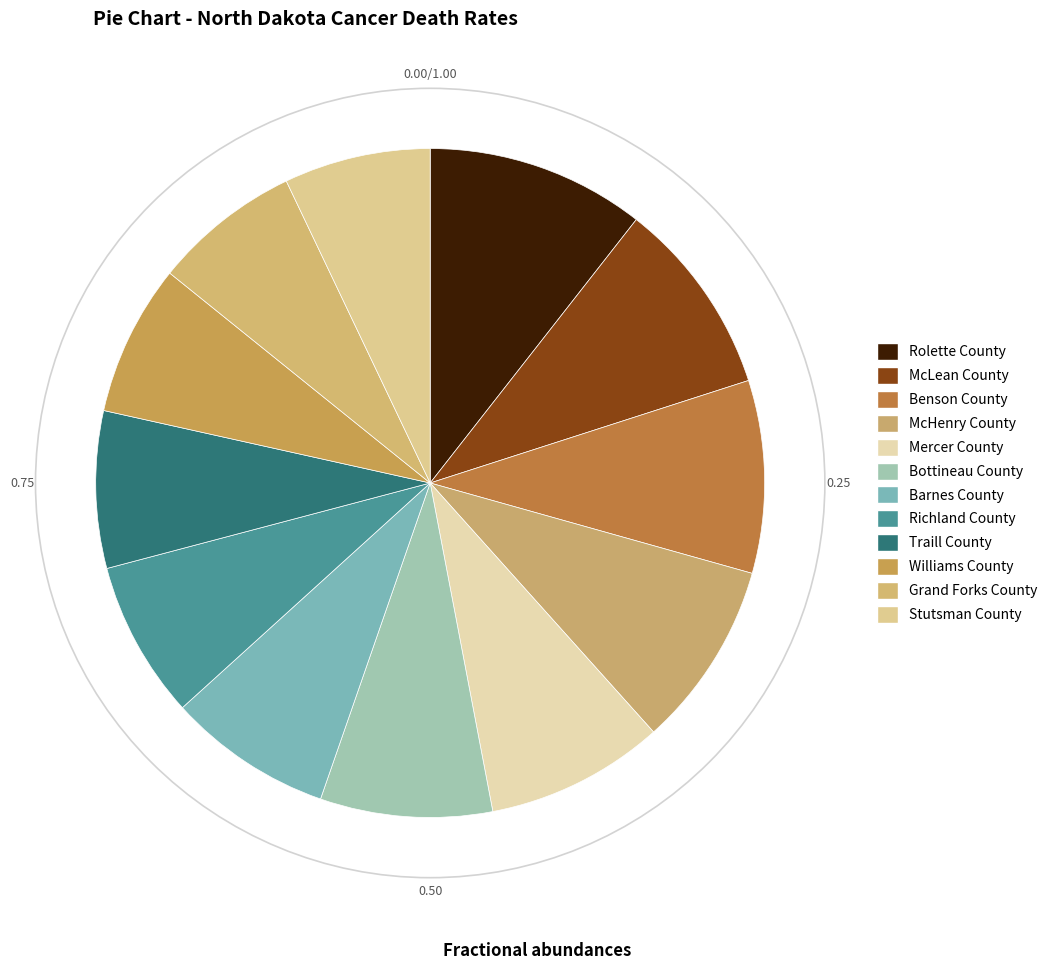

What portion of the pie excludes Richland County?

92.4%